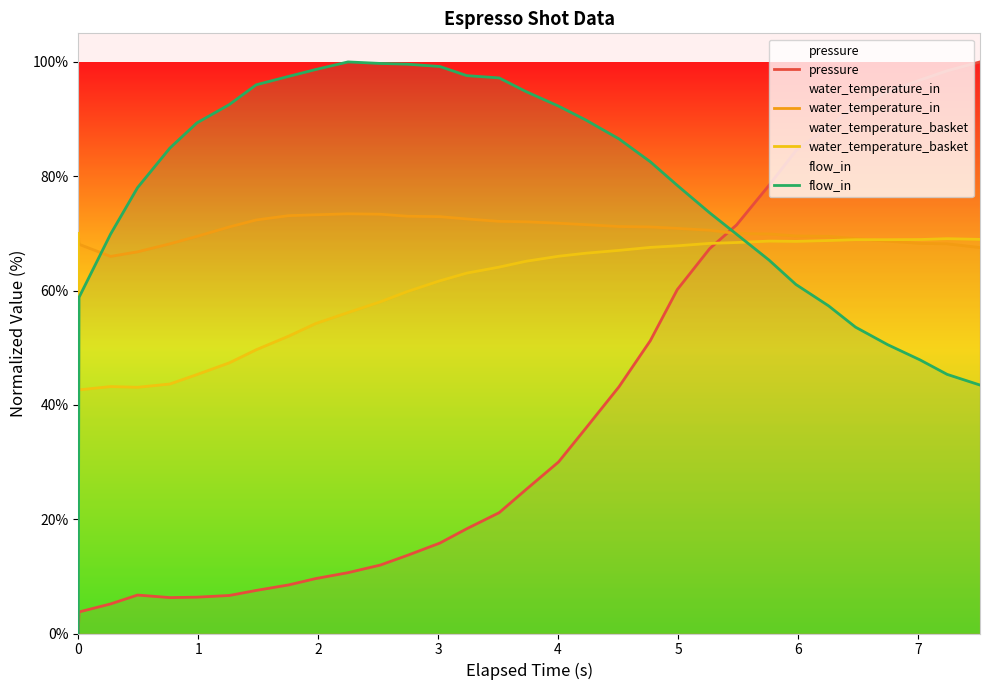

Which series has the widest spread of values?

pressure